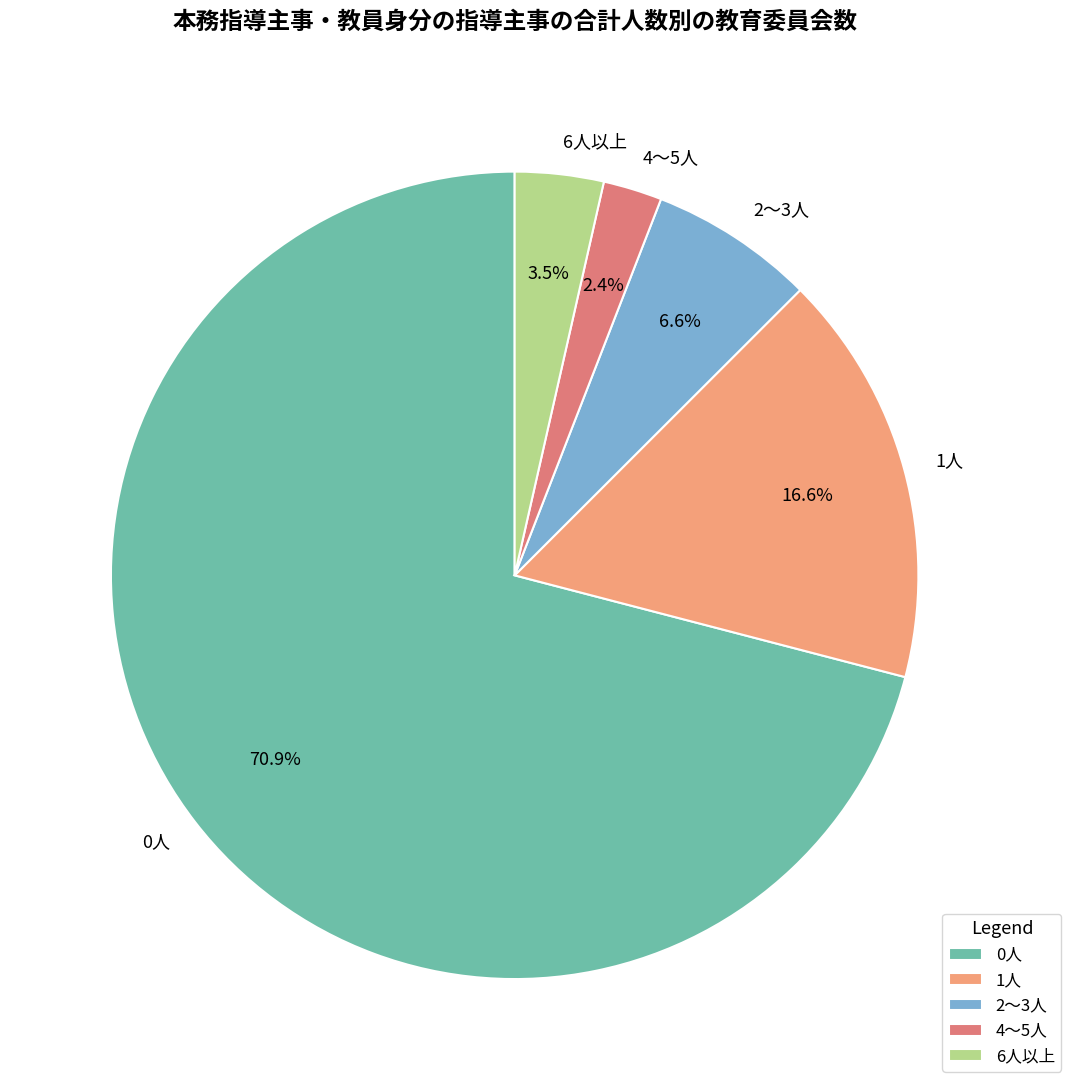

How many slices are in this pie chart?

5